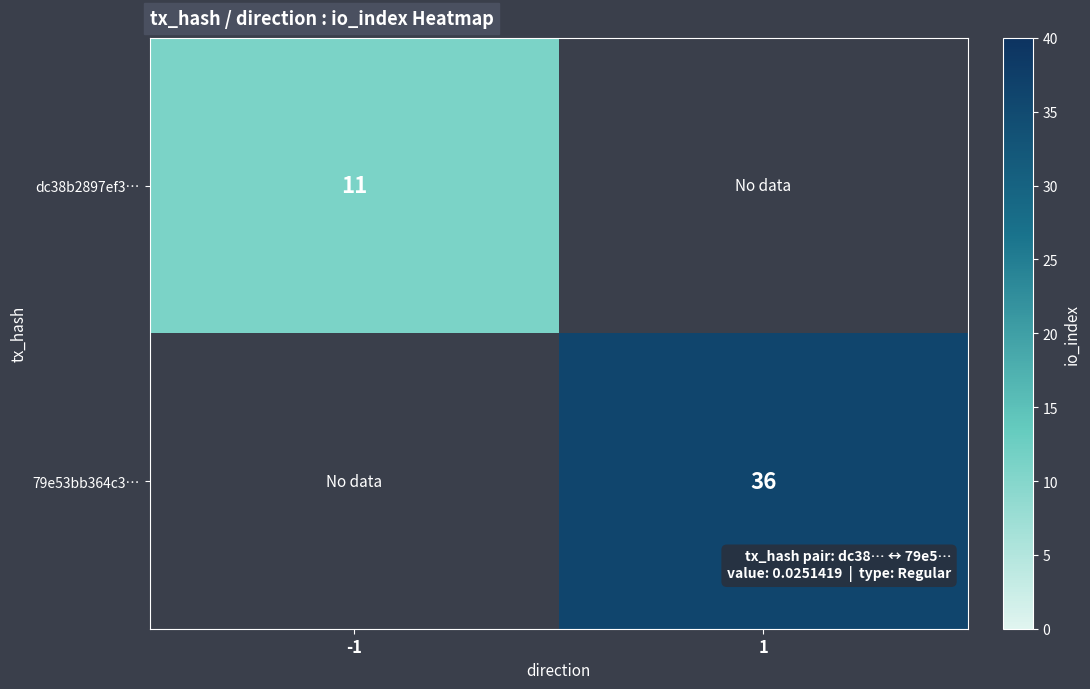

At which category does the chart reach its peak across all series?

1